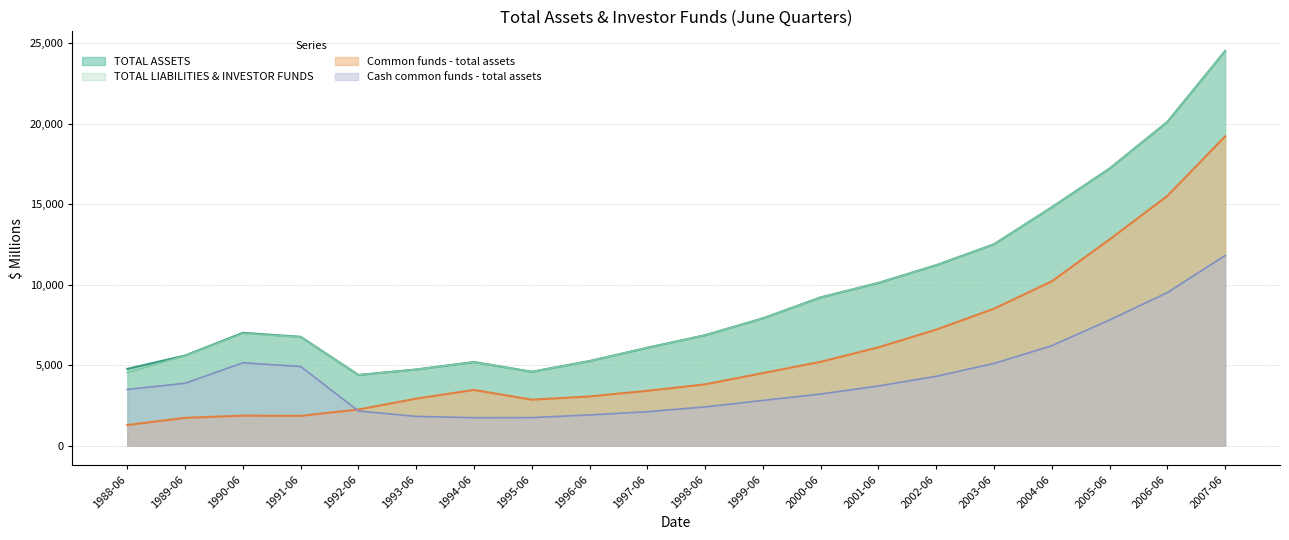

True or false: Common funds - total assets has a value of 5200 at 2000-06.

True